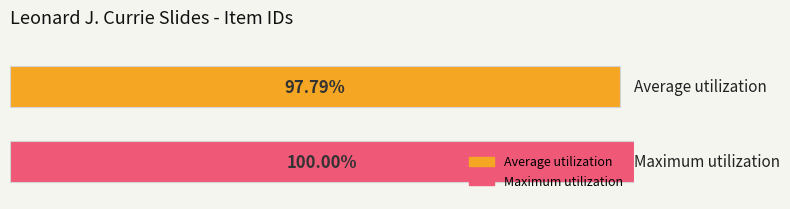

What are all the series names shown in the legend?

Average utilization, Maximum utilization